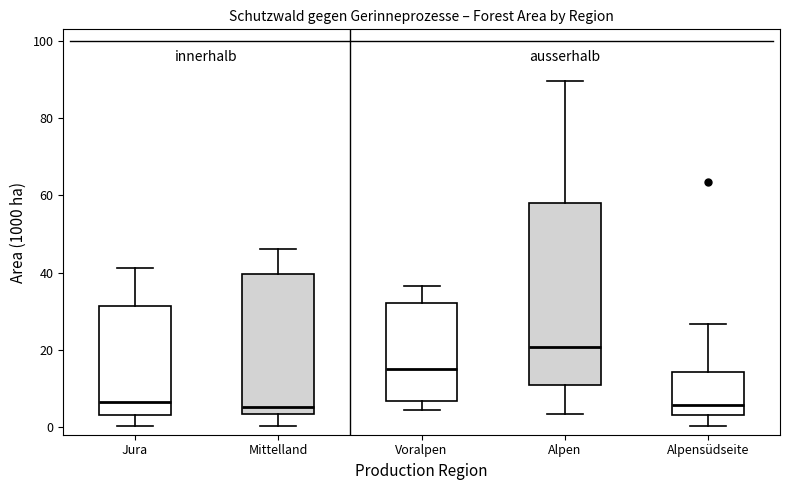

Where is the lower edge of the box for Mittelland on the y-axis? The values are not printed on the chart, so give them approximately, as read against the axis.

4